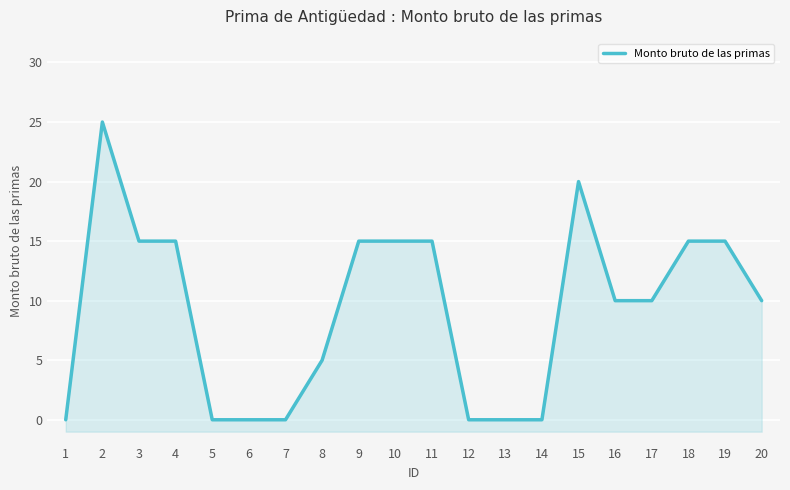

What is the sum of the values at 18 and 1?

15